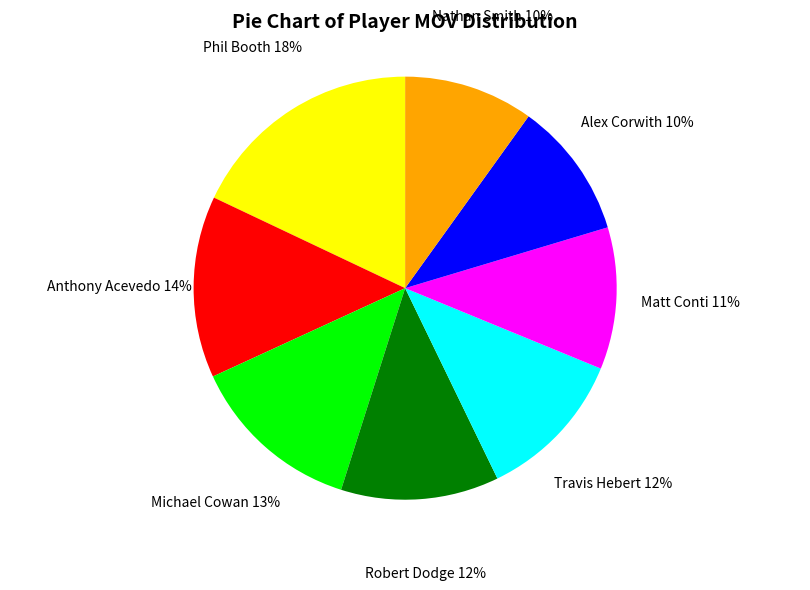

Is Michael Cowan the majority of the pie?

No